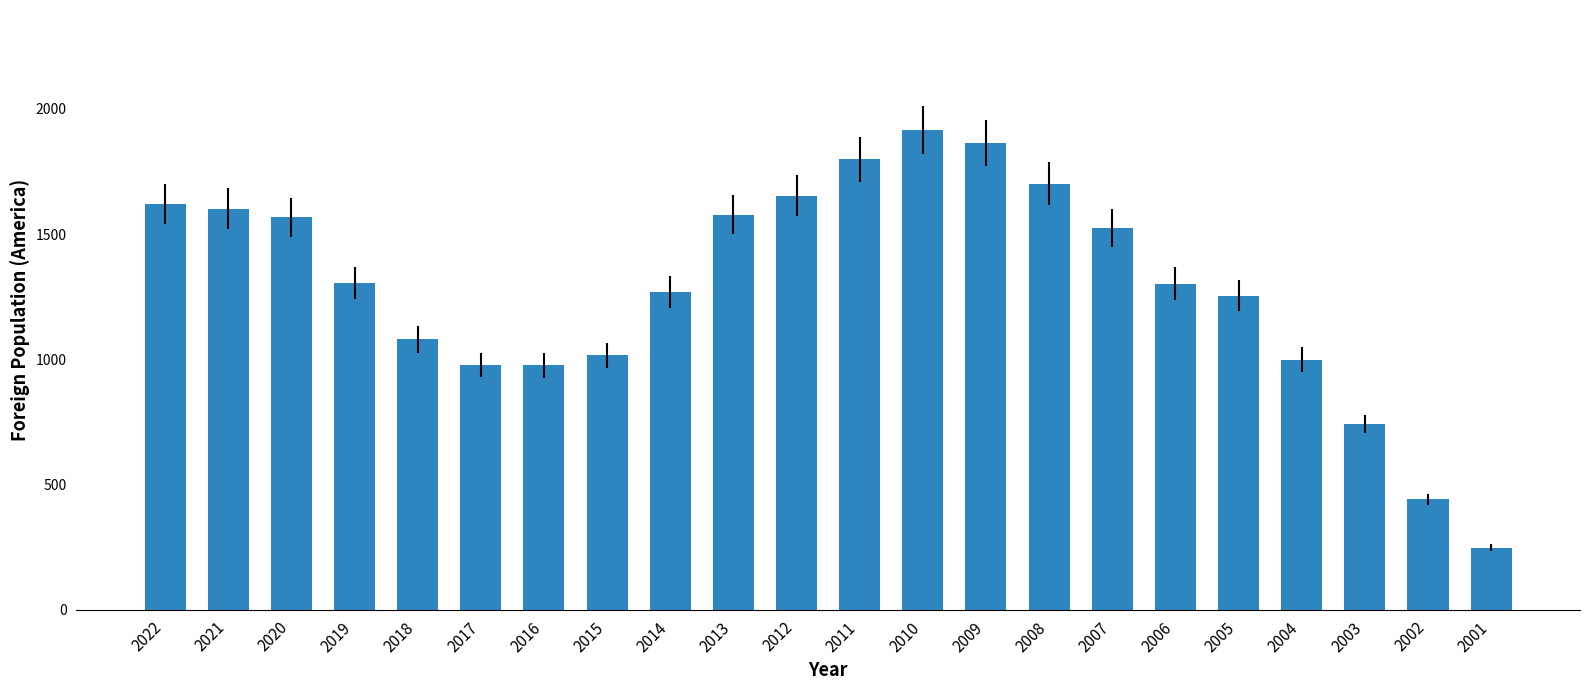

What is the sum of the values at 2001 and 2010?

2164